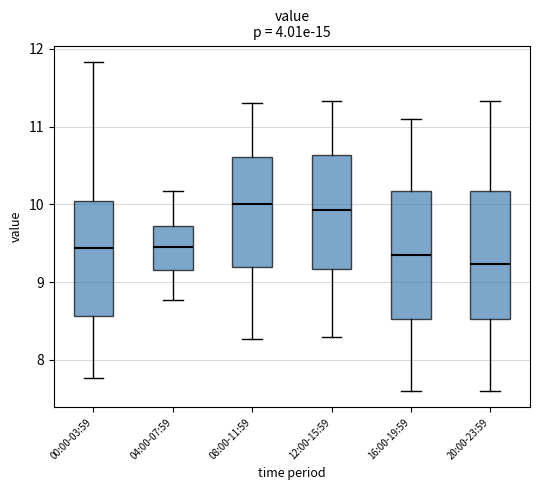

Reading left to right, transcribe this box plot: for each box, give where its median line is, the range the box spans, and where its two whiskers end, as read against the y-axis. The values are not printed on the chart, so give them approximately, as read against the axis.

00:00-03:59: median 9.4, box 8.6 to 10.0, whiskers 7.8 to 11.8
04:00-07:59: median 9.5, box 9.2 to 9.7, whiskers 8.8 to 10.2
08:00-11:59: median 10.0, box 9.2 to 10.6, whiskers 8.3 to 11.3
12:00-15:59: median 9.9, box 9.2 to 10.6, whiskers 8.3 to 11.3
16:00-19:59: median 9.4, box 8.5 to 10.2, whiskers 7.6 to 11.1
20:00-23:59: median 9.2, box 8.5 to 10.2, whiskers 7.6 to 11.3